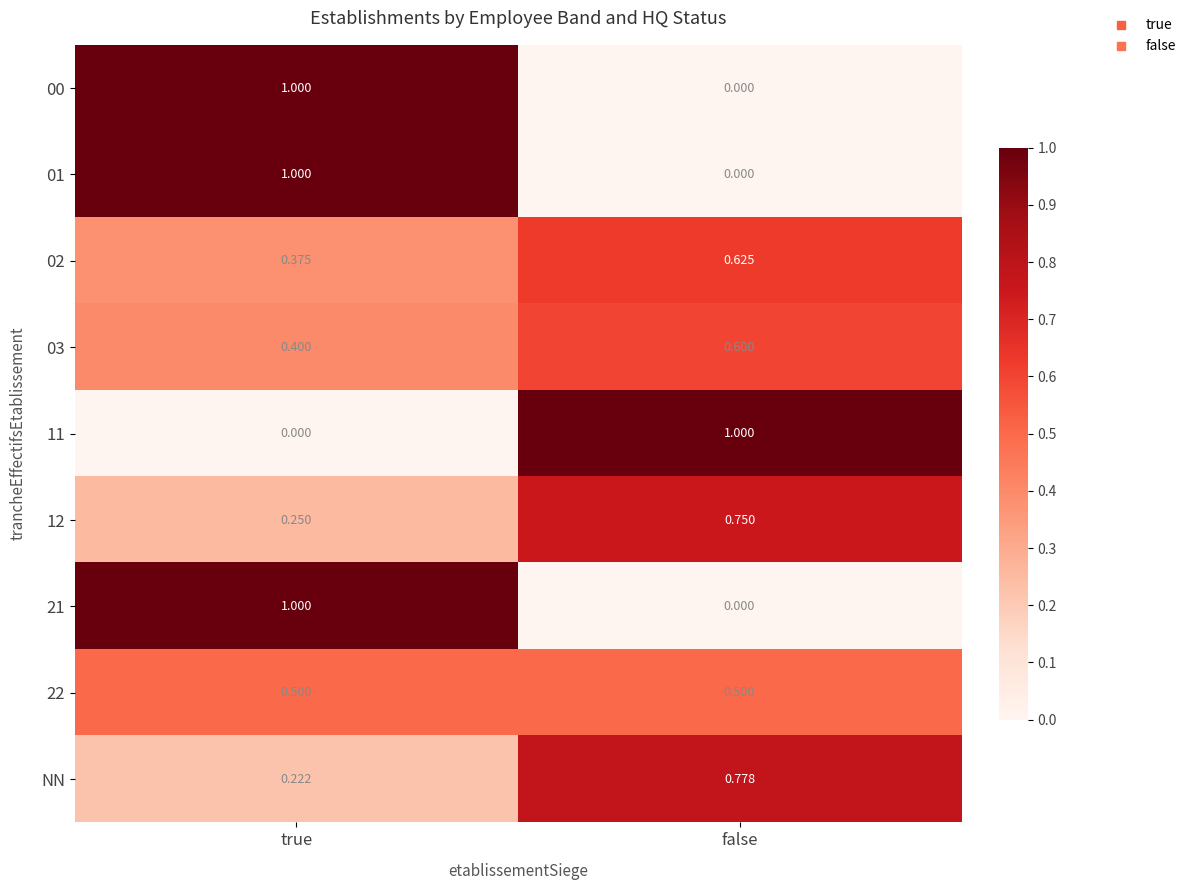

Count the number of data series in this chart.

9